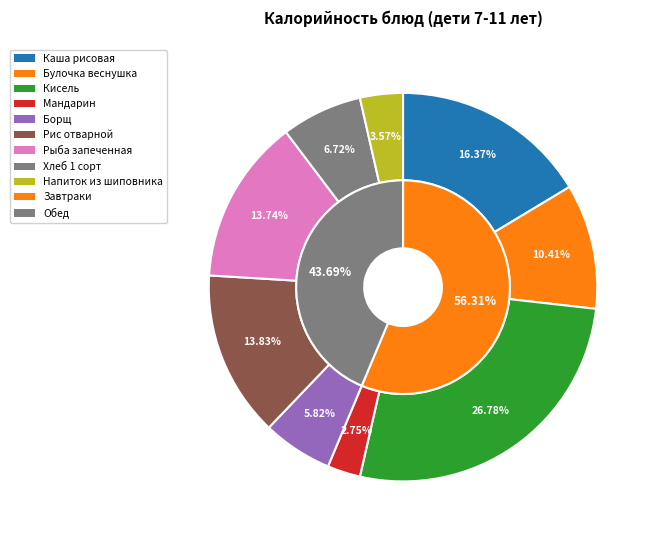

Rank the categories by value from lowest to highest.

Мандарин, Напиток из шиповника, Борщ, Хлеб 1 сорт, Булочка веснушка, Рыба запеченная, Рис отварной, Каша рисовая, Кисель